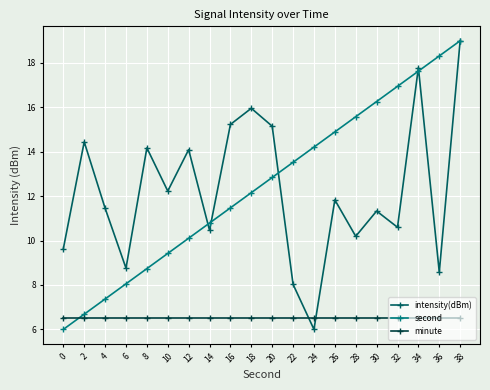

What is the average value of the minute series?

6.5